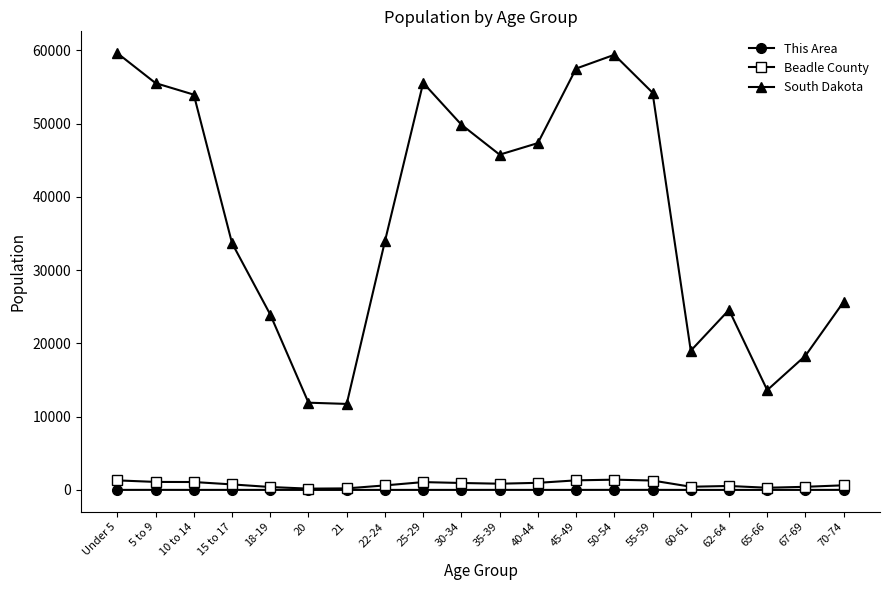

Is the value of Beadle County at 45-49 greater than the value of This Area at 18-19?

Yes